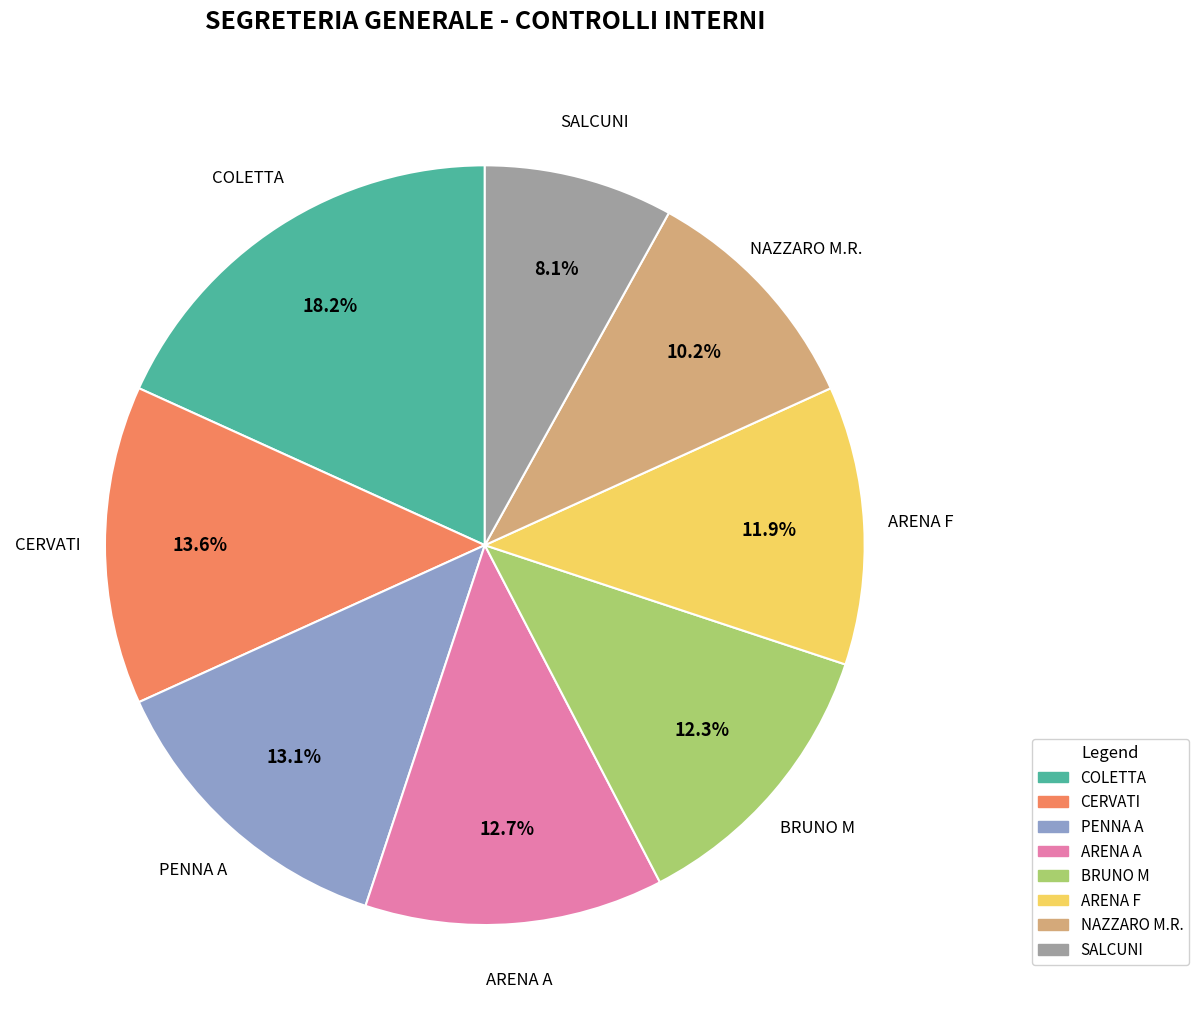

To the nearest percent, what is the average slice percentage?

12%